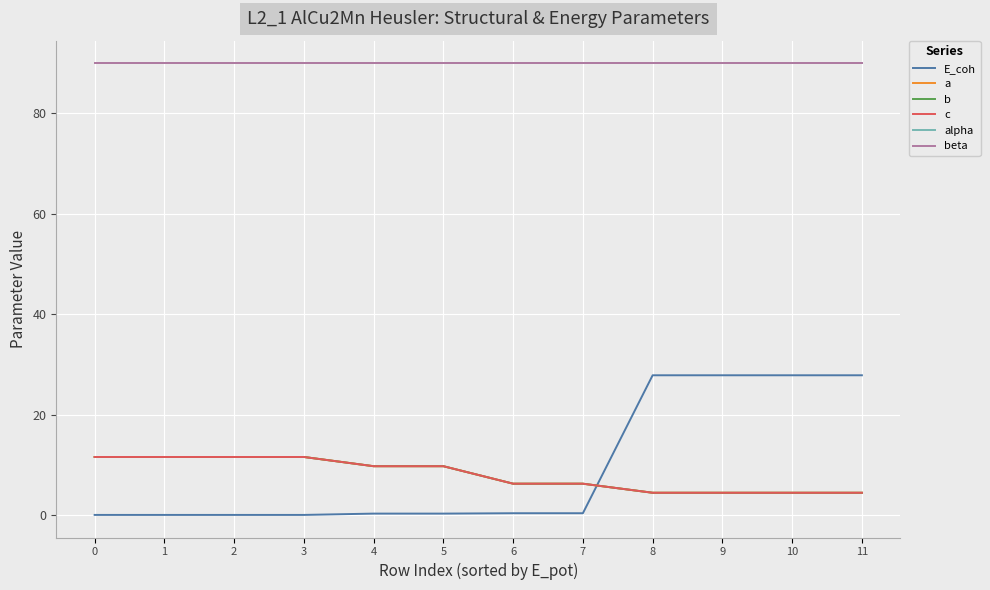

Does the chart display data point markers on the line(s)?

No